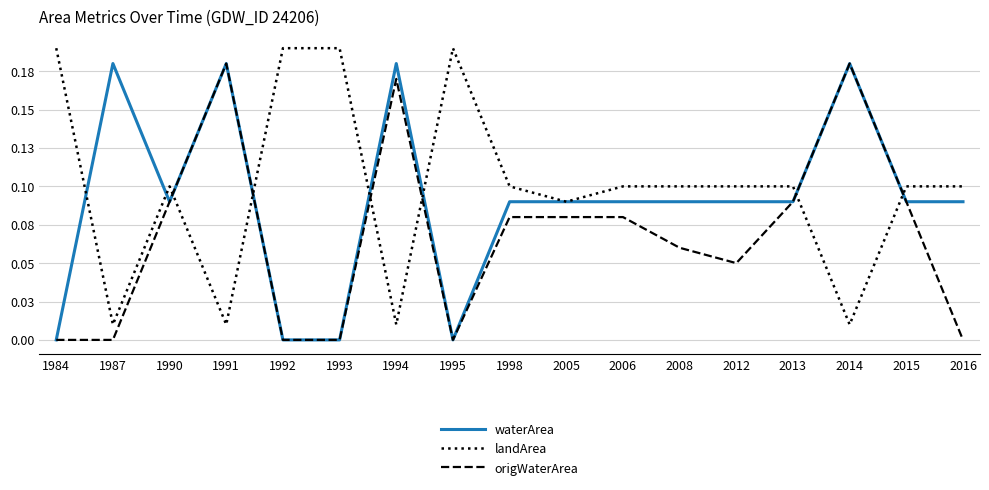

Reading left to right, what are all the values shown in this chart?

waterArea: 1984=0.0	1987=0.2	1990=0.1	1991=0.2	1992=0.0	1993=0.0	1994=0.2	1995=0.0	1998=0.1	2005=0.1	2006=0.1	2008=0.1	2012=0.1	2013=0.1	2014=0.2	2015=0.1	2016=0.1
landArea: 1984=0.2	1987=0.0	1990=0.1	1991=0.0	1992=0.2	1993=0.2	1994=0.0	1995=0.2	1998=0.1	2005=0.1	2006=0.1	2008=0.1	2012=0.1	2013=0.1	2014=0.0	2015=0.1	2016=0.1
origWaterArea: 1984=0.0	1987=0.0	1990=0.1	1991=0.2	1992=0.0	1993=0.0	1994=0.2	1995=0.0	1998=0.1	2005=0.1	2006=0.1	2008=0.1	2012=0.1	2013=0.1	2014=0.2	2015=0.1	2016=0.0